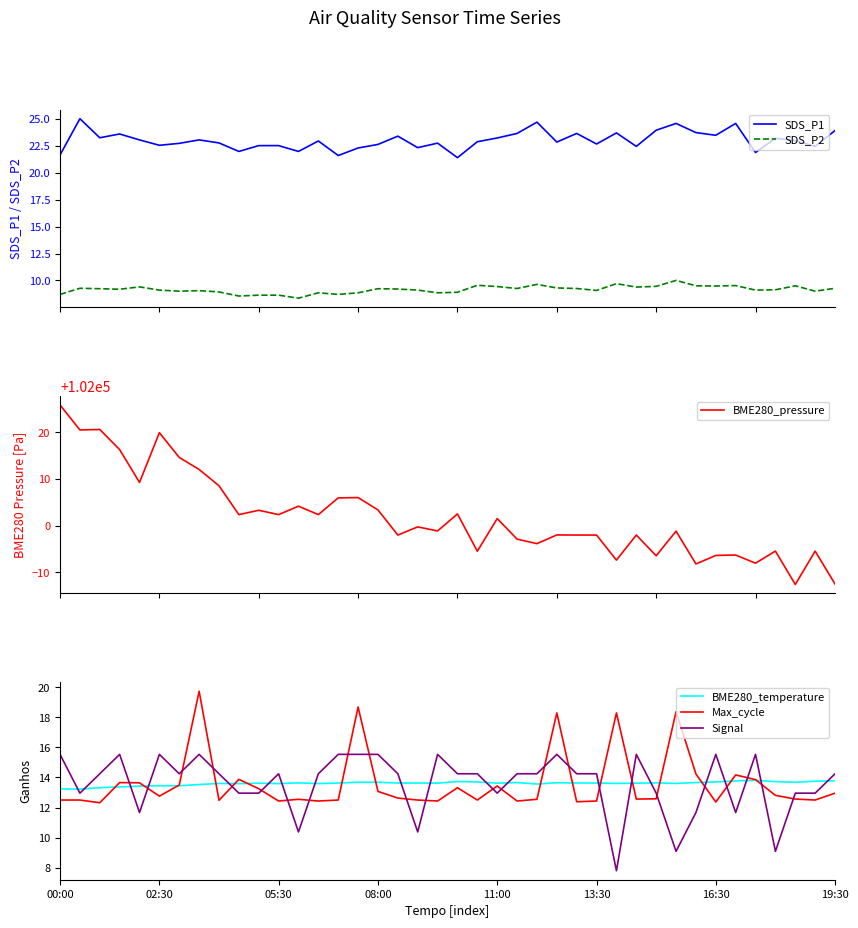

What are all the series names shown in the legend?

SDS_P1, SDS_P2, BME280_pressure, BME280_temperature, Max_cycle, Signal